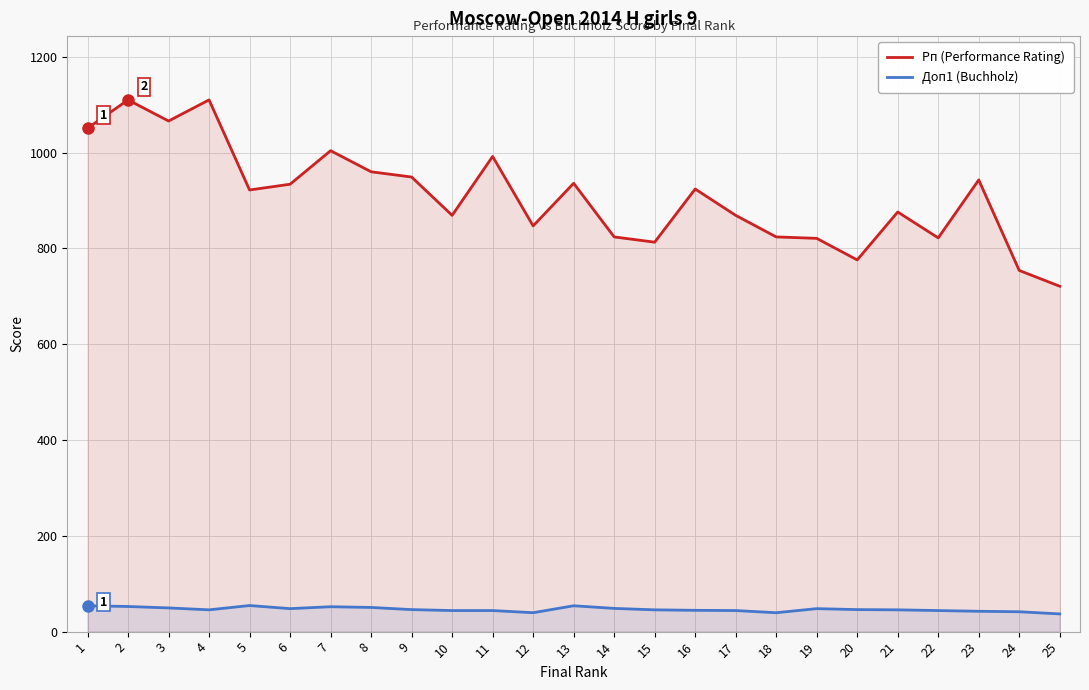

What is the total value across all series at 7?

1056.0